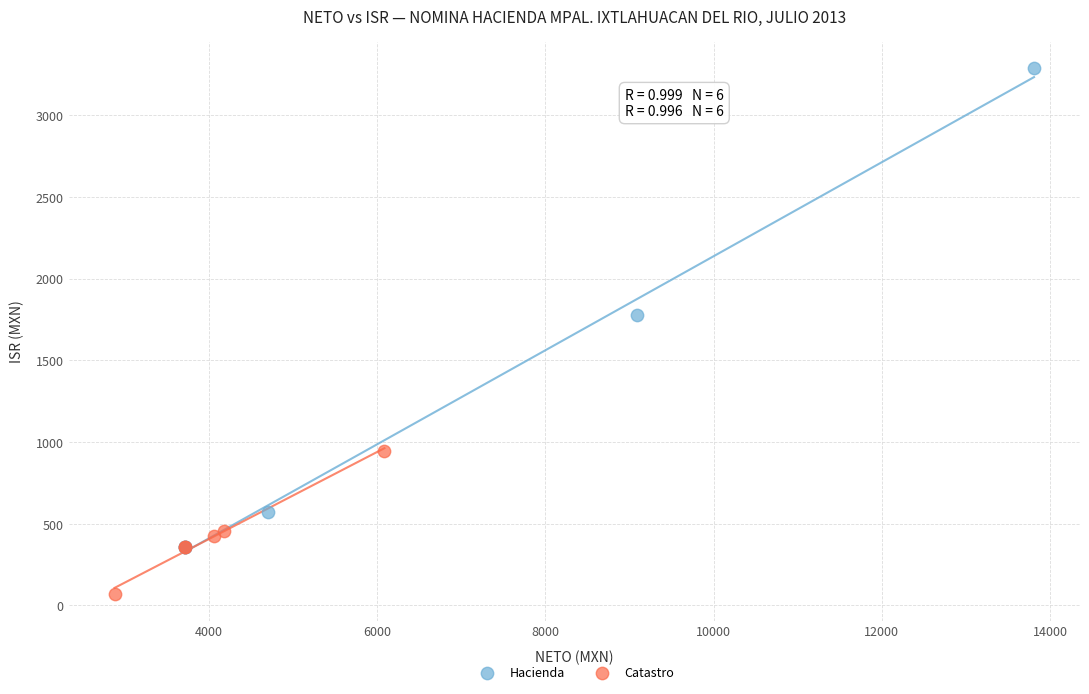

What are all the series names shown in the legend?

Hacienda, Catastro